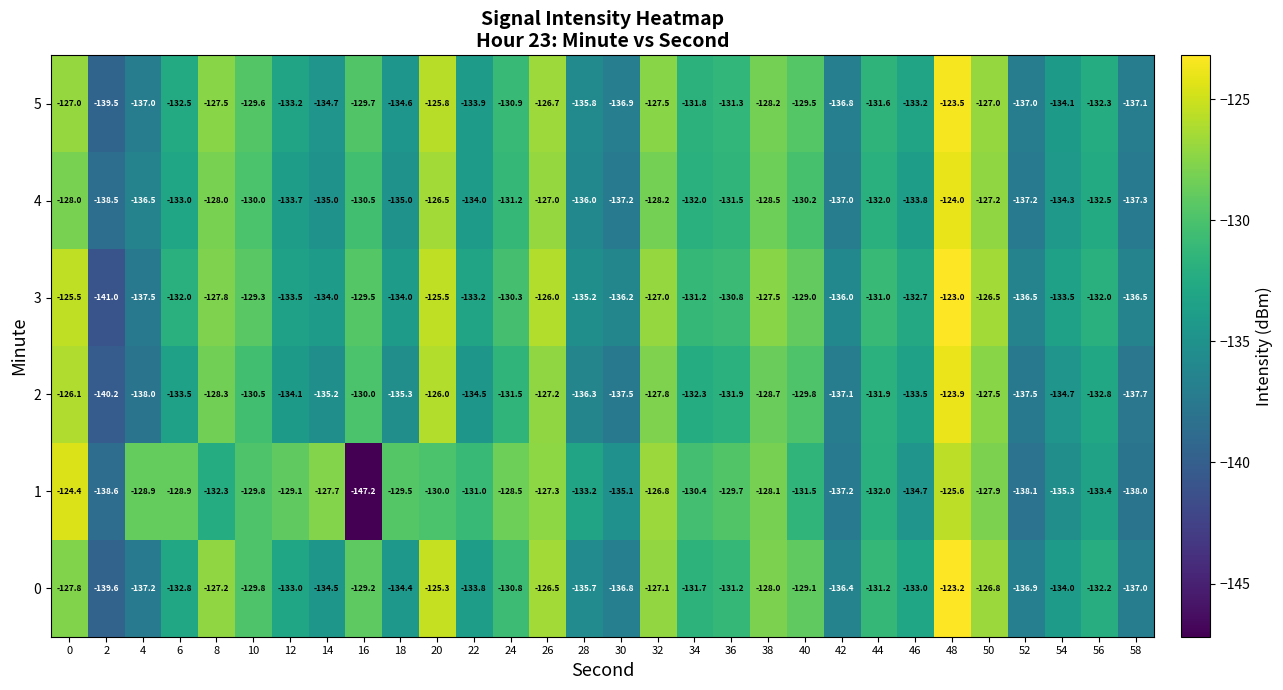

Which series has the largest range (max minus min)?

1